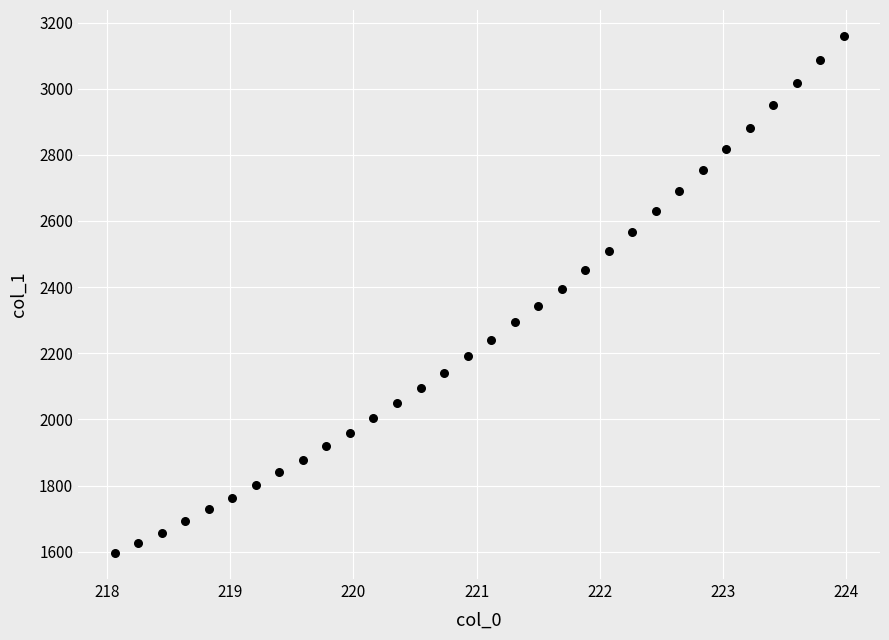

What is the range of Y values (max minus min)?

1564.1